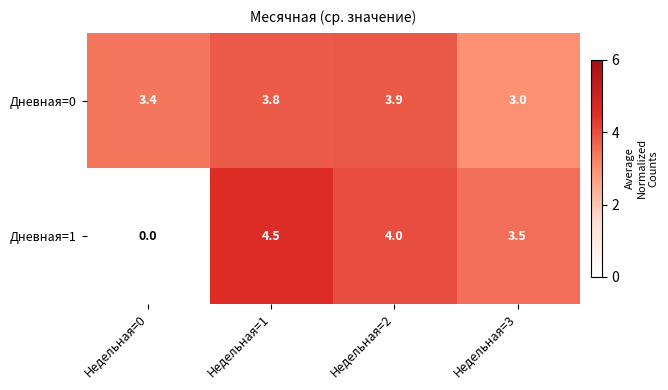

What is the sum of all Дневная=1 values?

12.0